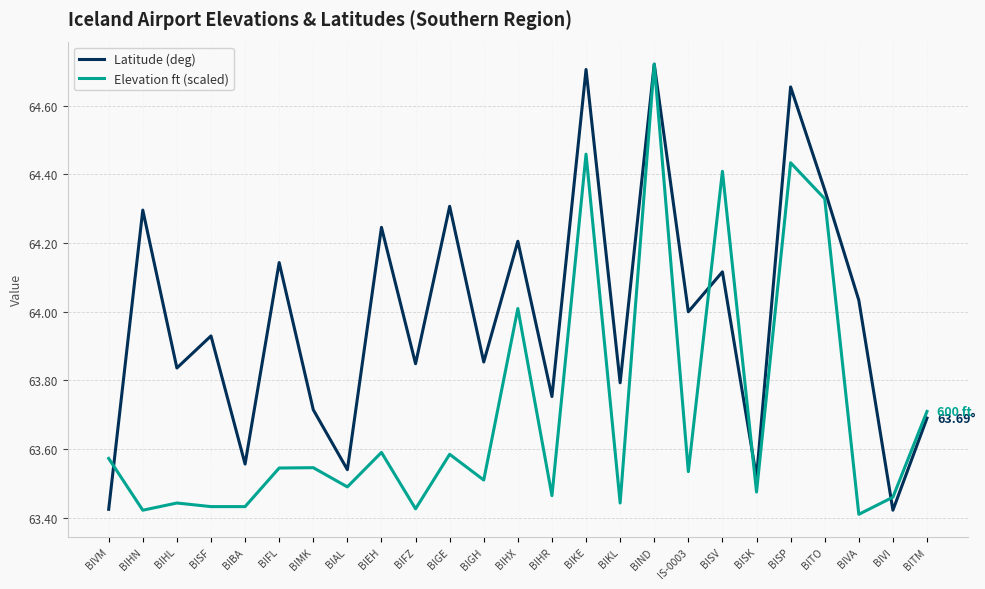

What is the difference between the Elevation ft (scaled) values at BIHL and BIEH?

0.1